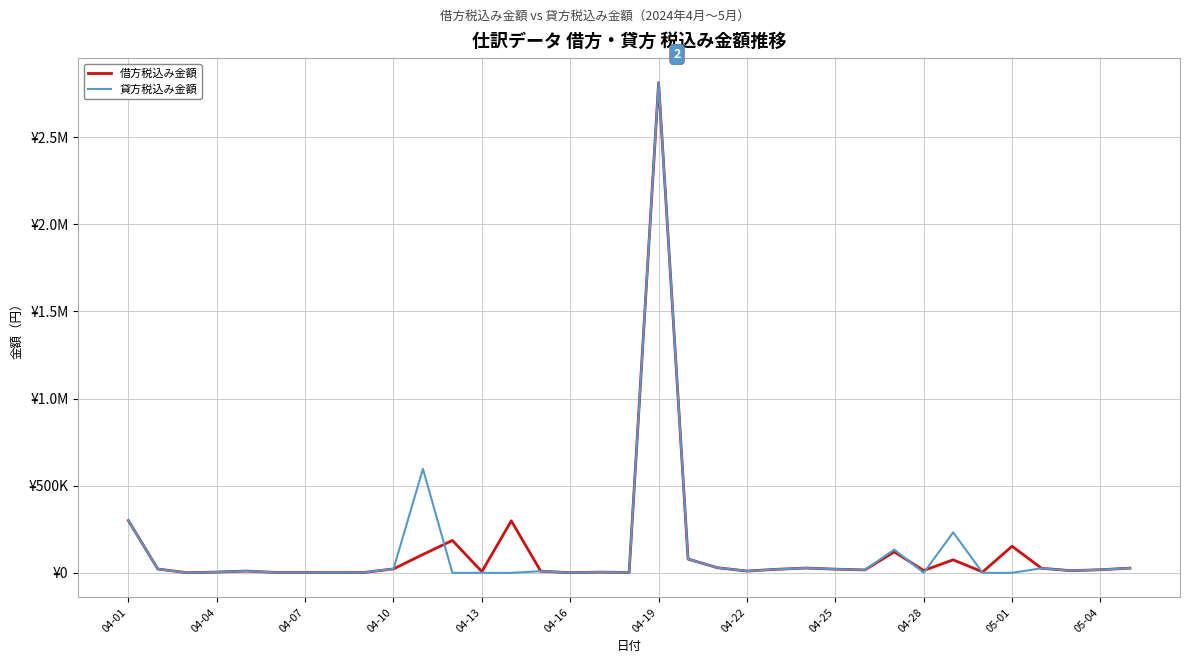

What are all the series names shown in the legend?

借方税込み金額, 貸方税込み金額